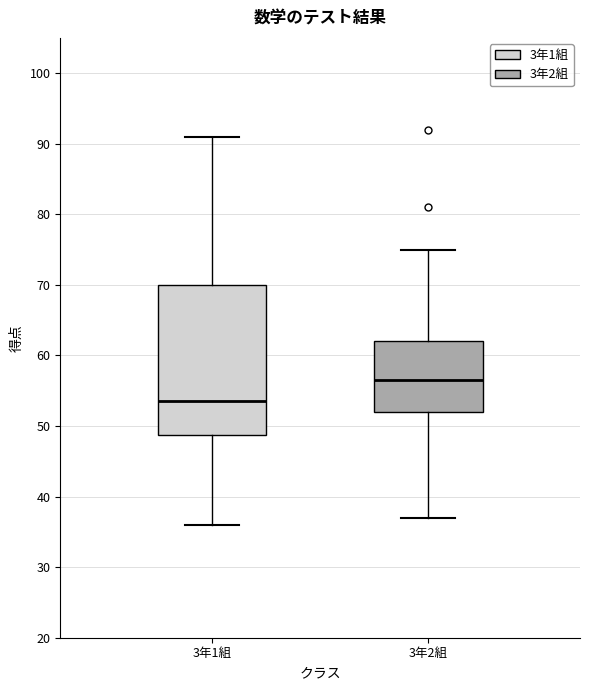

Reading left to right, transcribe this box plot: for each box, give where its median line is, the range the box spans, and where its two whiskers end, as read against the y-axis. The values are not printed on the chart, so give them approximately, as read against the axis.

3年1組: median 54, box 49 to 70, whiskers 36 to 91
3年2組: median 57, box 52 to 62, whiskers 37 to 75